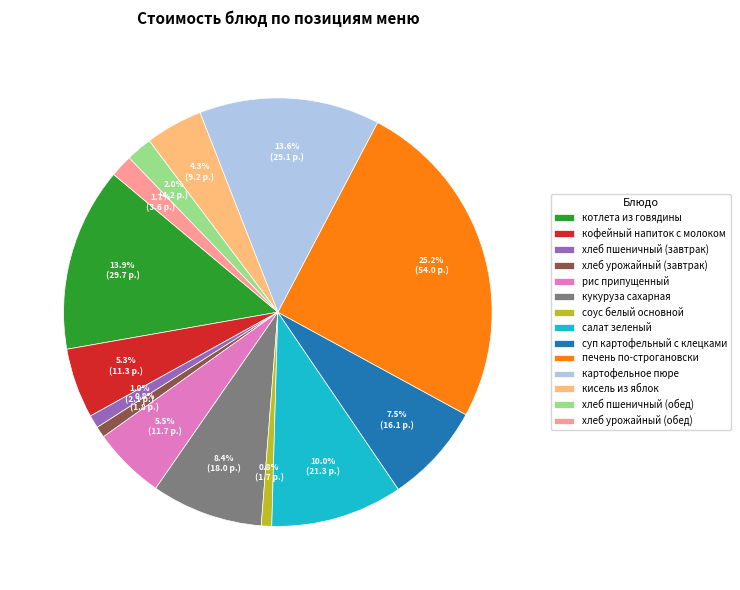

Is the sum of хлеб пшеничный (завтрак) and хлеб урожайный (завтрак) greater than half?

No